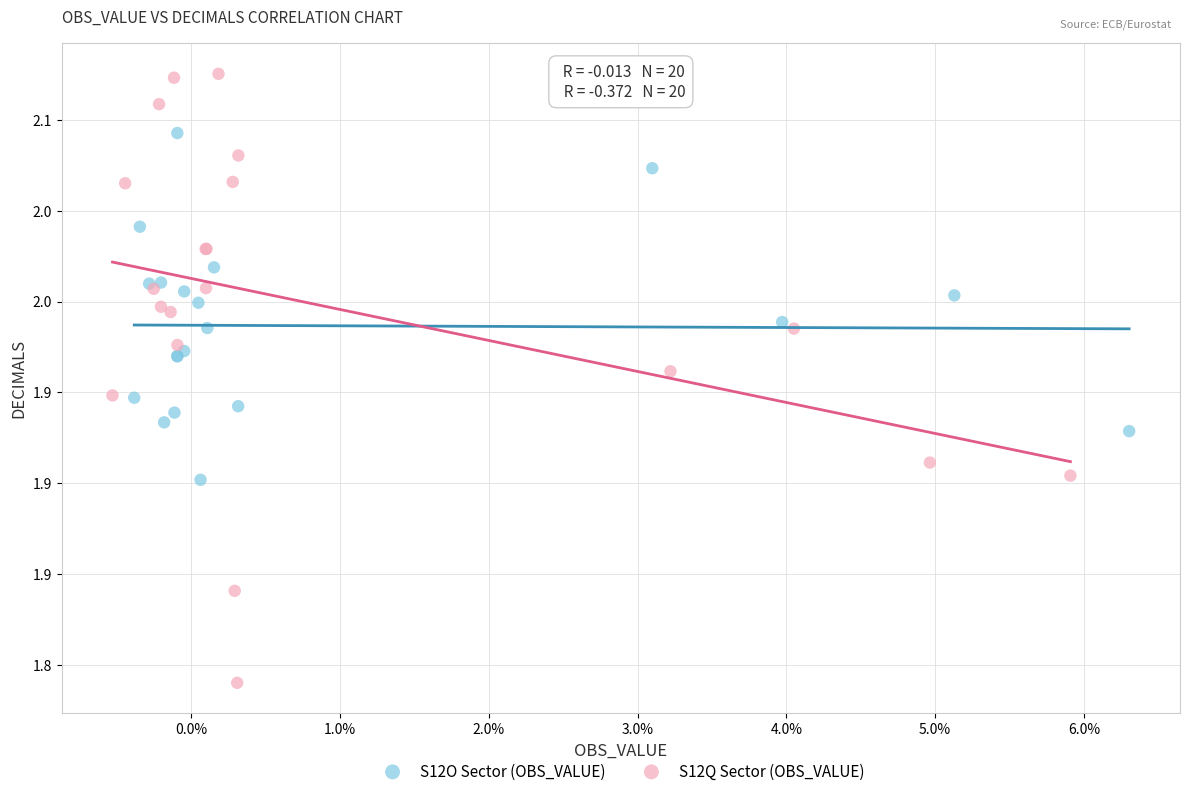

What are all the series names shown in the legend?

S12O Sector (OBS_VALUE), S12Q Sector (OBS_VALUE)